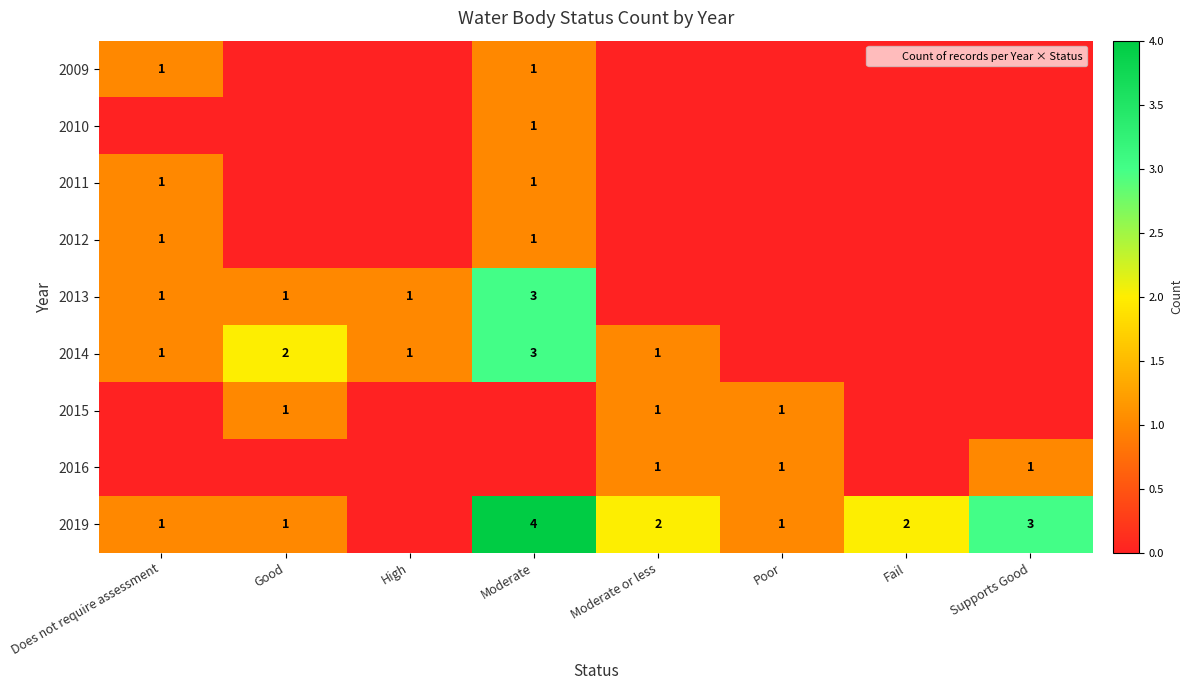

At which category is the sum across all series the highest?

Moderate